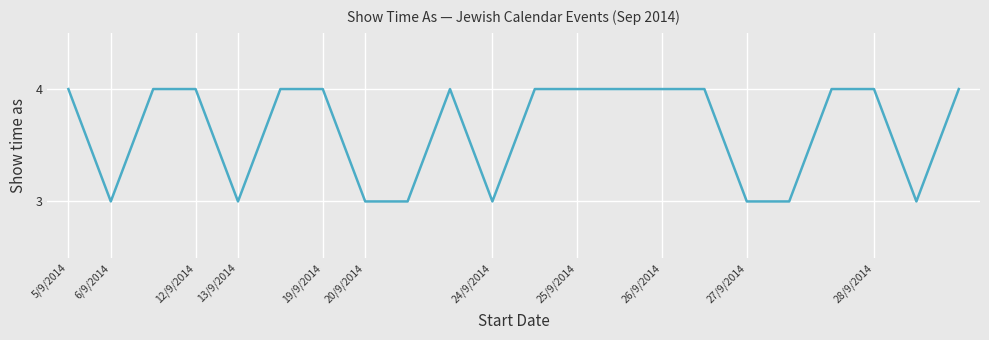

What is the greatest value displayed?

4